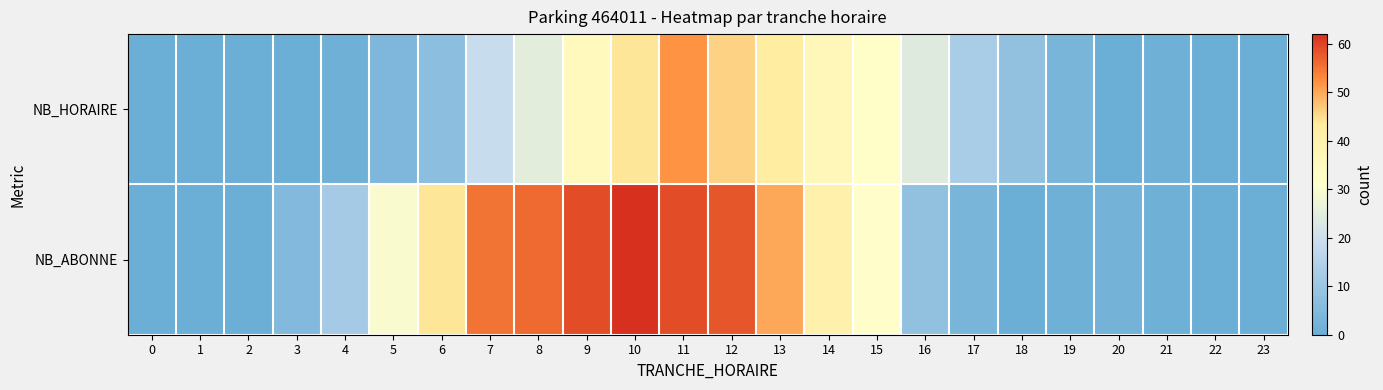

Which series has the widest spread of values?

row_1